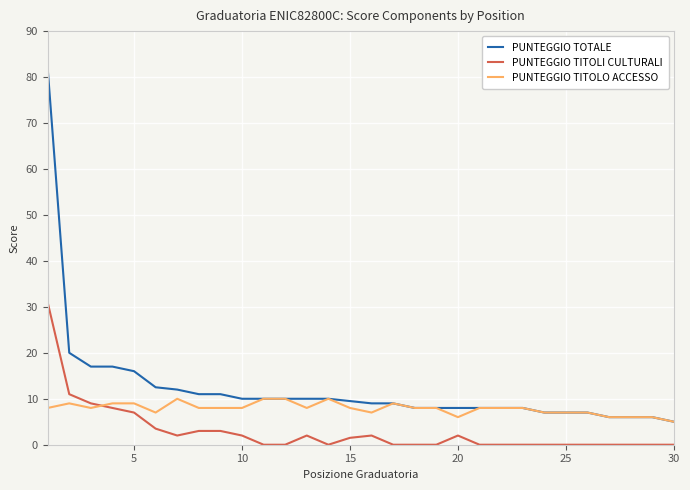

True or false: PUNTEGGIO TOTALE and PUNTEGGIO TITOLI CULTURALI cross at least once.

False